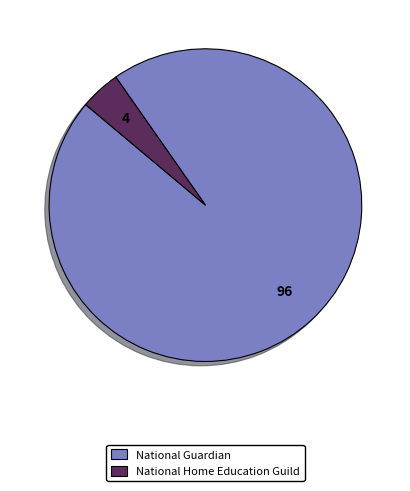

Count the number of slices in the pie.

2